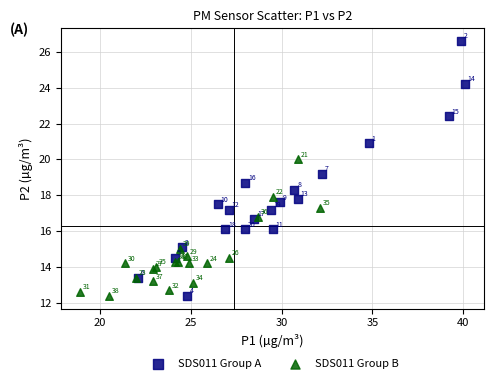

Which series has the largest Y range (max minus min)?

SDS011 Group A